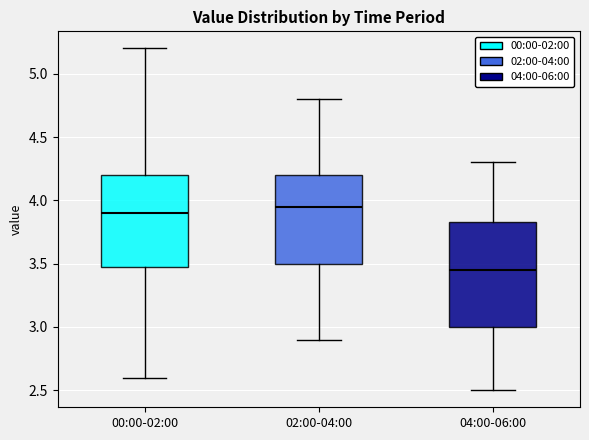

Which box is the tallest, from its lower edge to its upper edge?

04:00-06:00